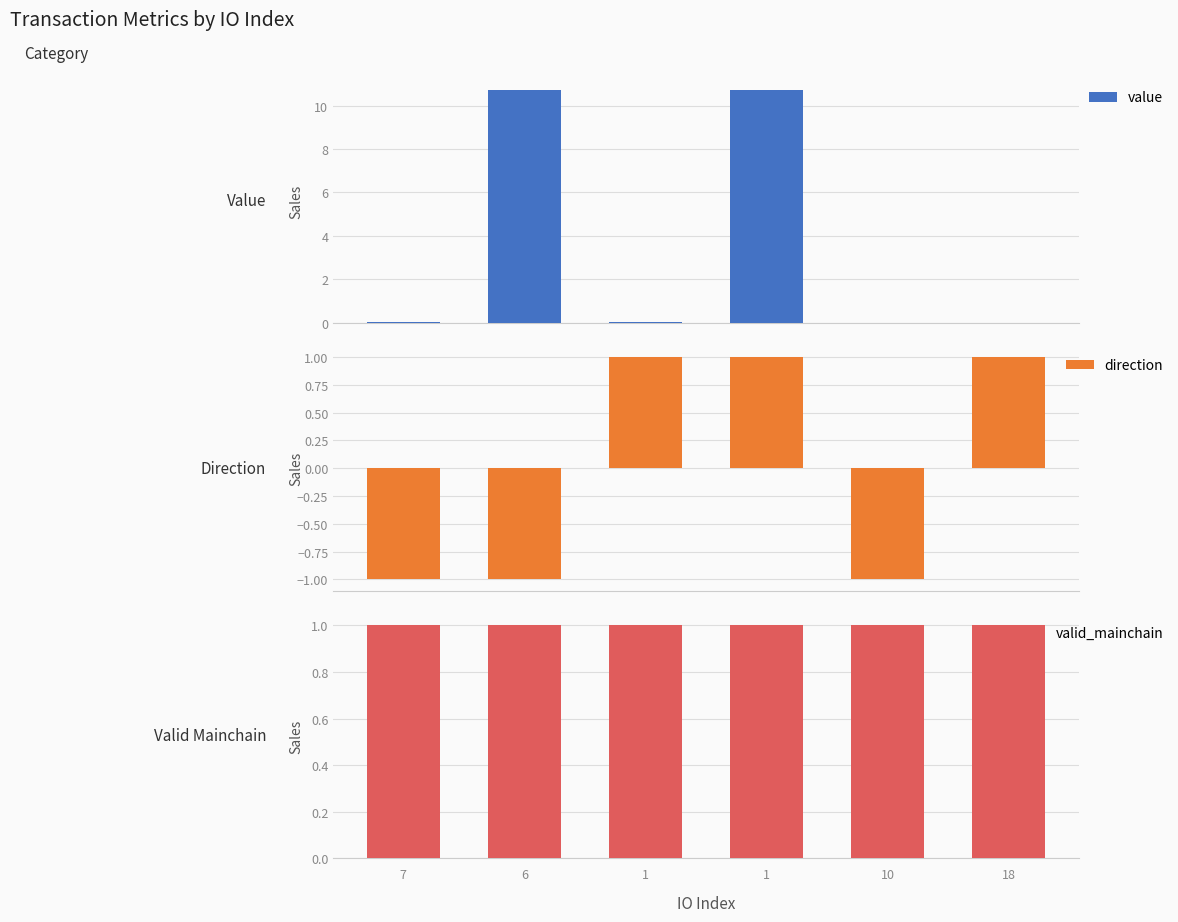

List the series in order of their overall mean, lowest first.

direction, valid_mainchain, value